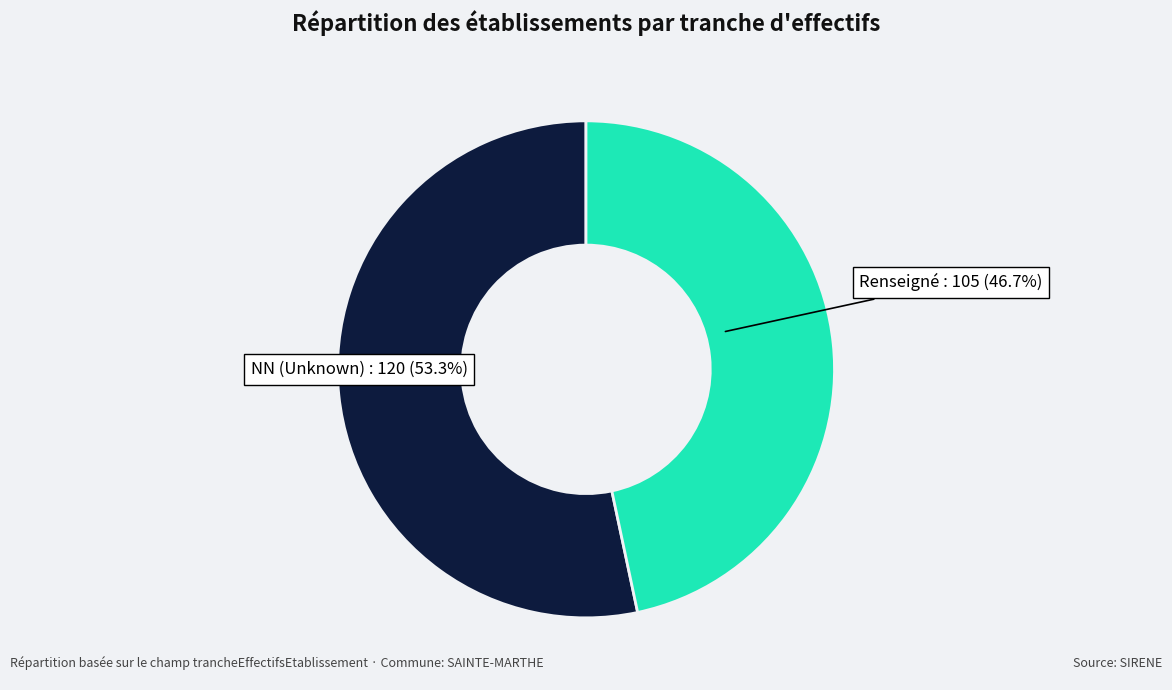

To the nearest percent, what is the average slice percentage?

50%